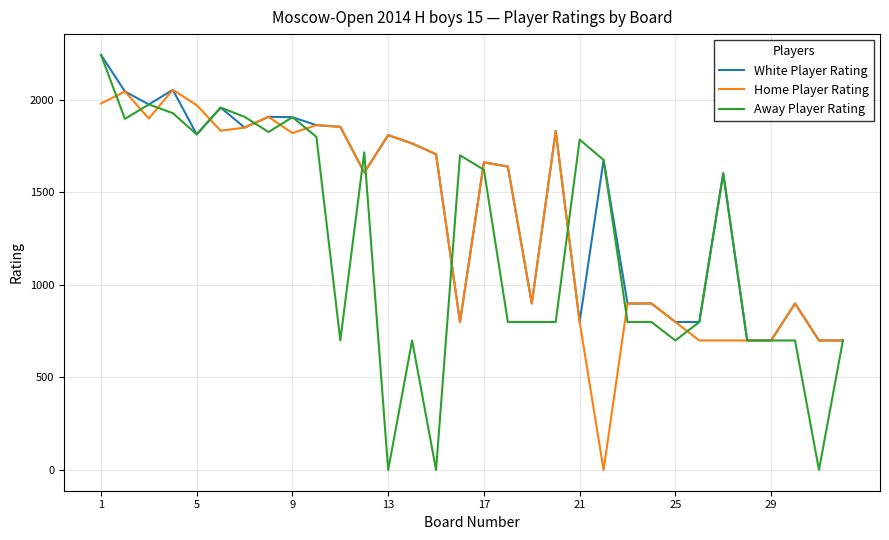

What is the maximum value shown in the chart?

2244